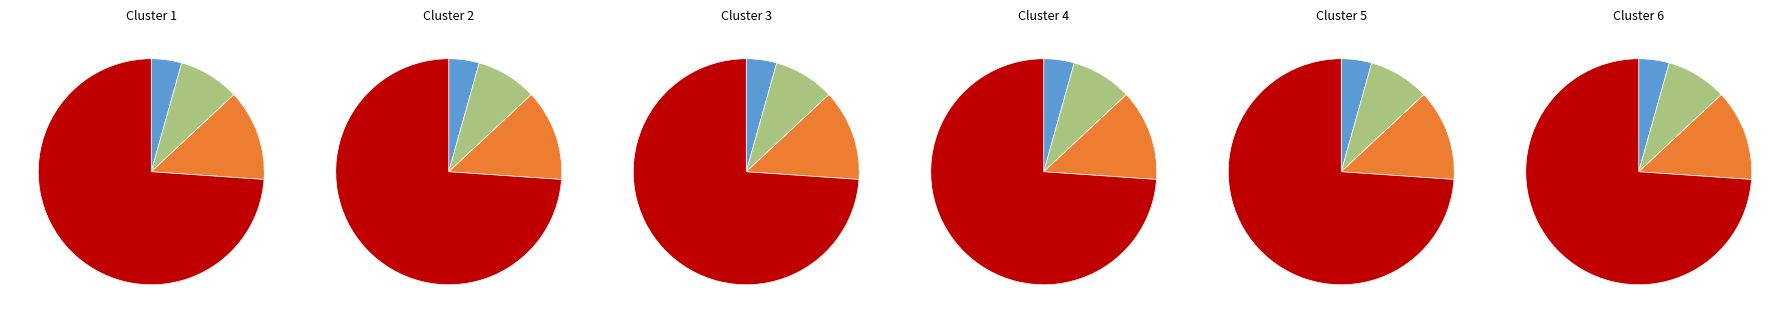

To the nearest percent, what portion does Q2 represent?

9%